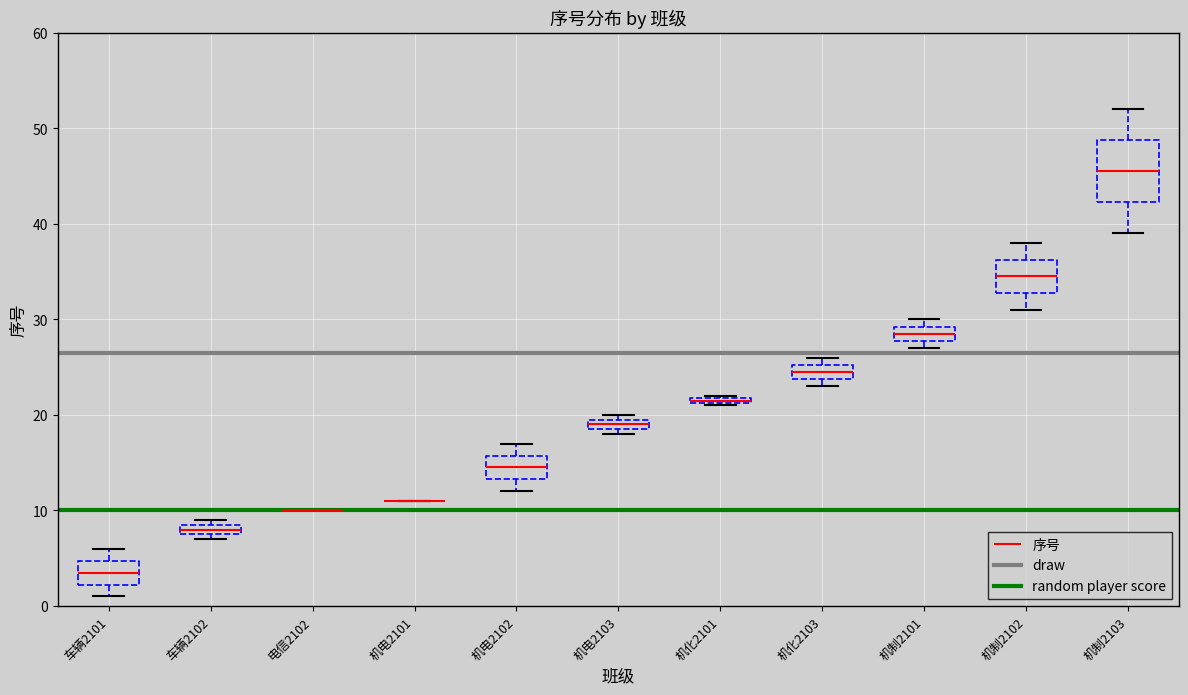

Comparing the boxes themselves (not the whiskers), which one is the tallest?

机制2103